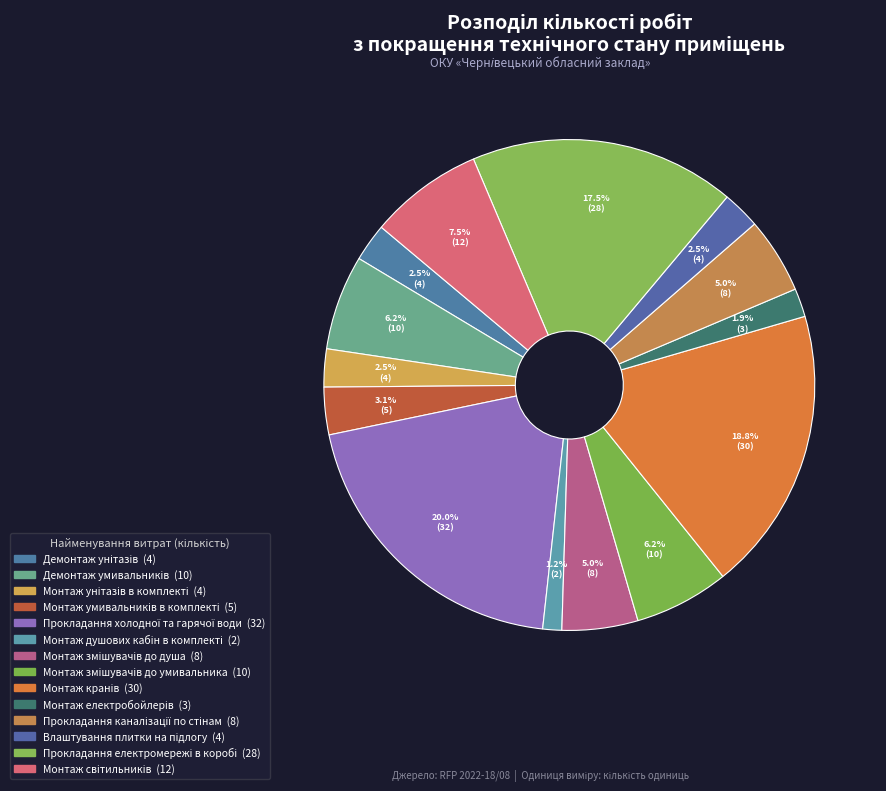

What is the smallest slice in the pie chart?

Монтаж душових кабін в комплекті